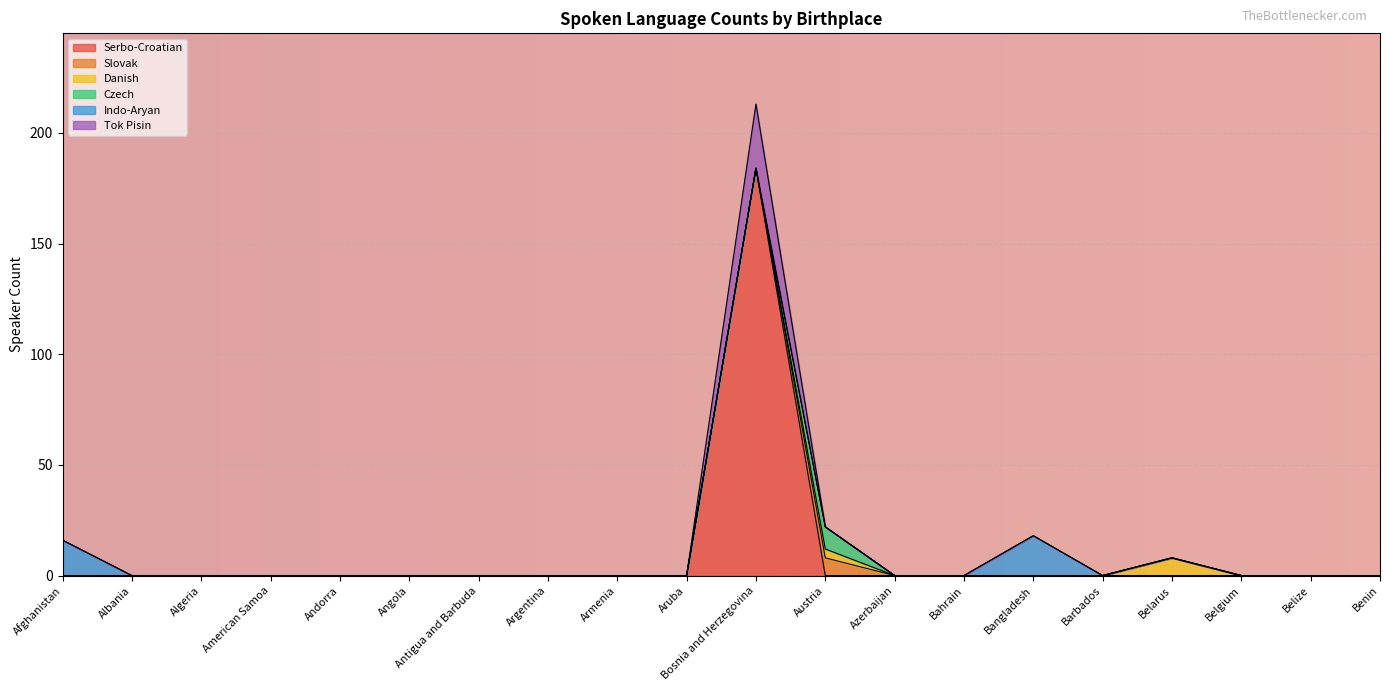

True or false: Tok Pisin and Danish cross at least once.

True